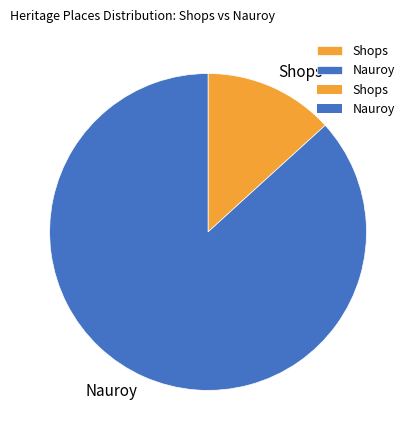

Count the number of slices in the pie.

2